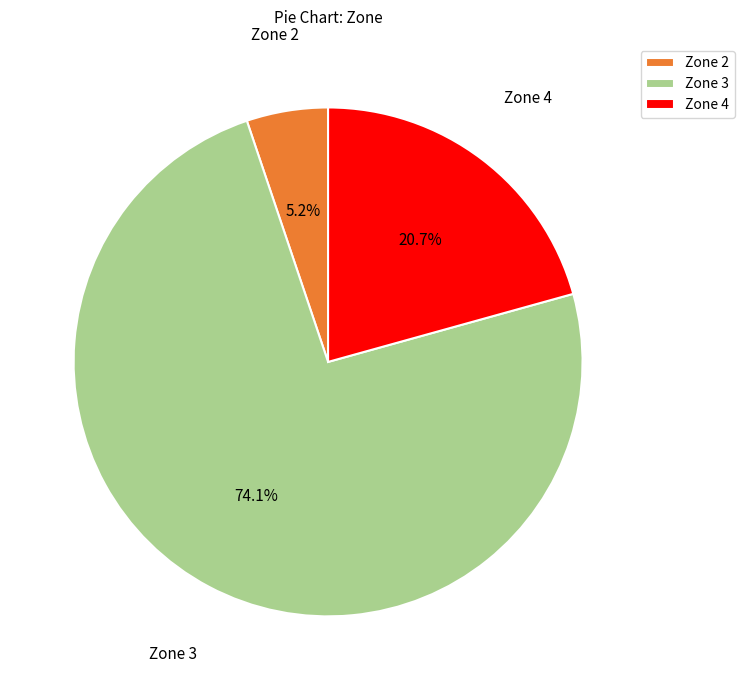

Which category accounts for the majority?

Zone 3